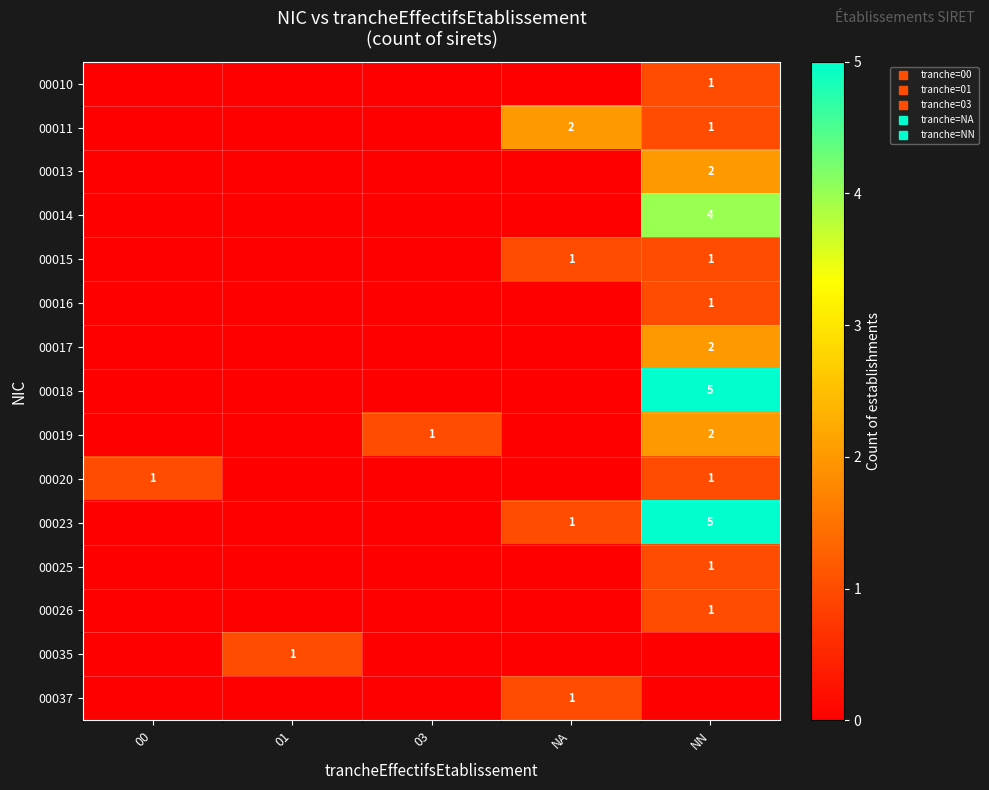

Rank the categories by 00019 value from highest to lowest.

NN, 03, 00, 01, NA